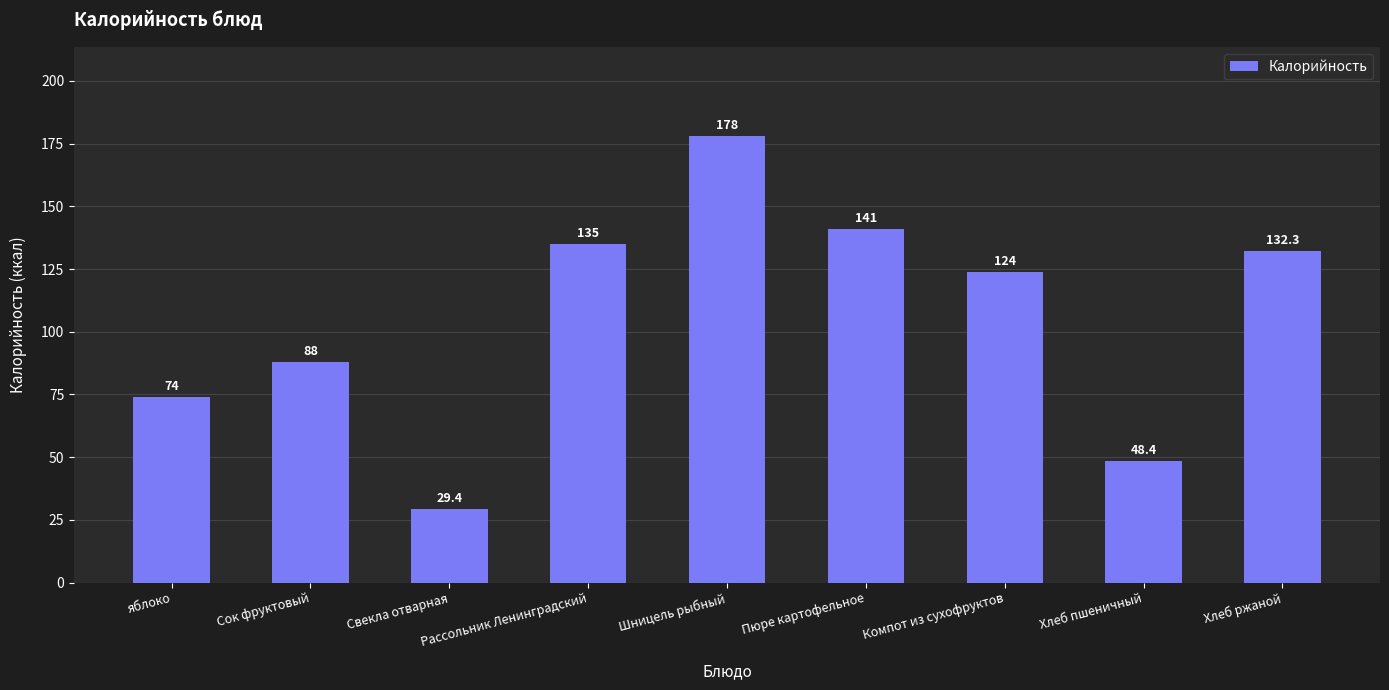

Reading left to right, extract all data points from this chart.

74.0	88.0	29.4	135.0	178.0	141.0	124.0	48.4	132.3